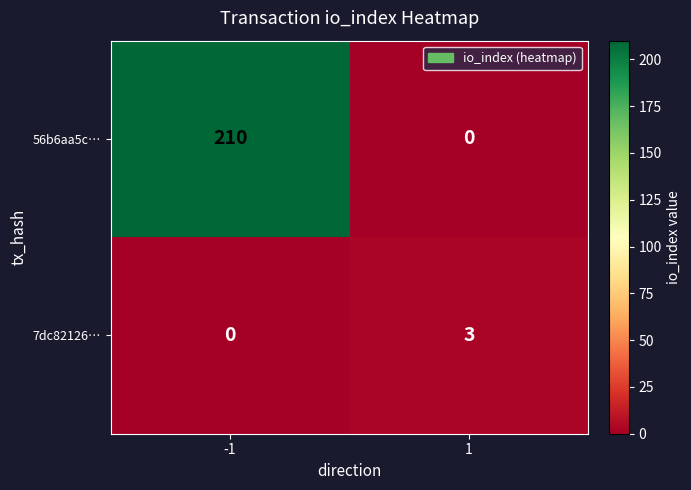

What is the maximum value shown in the chart?

210